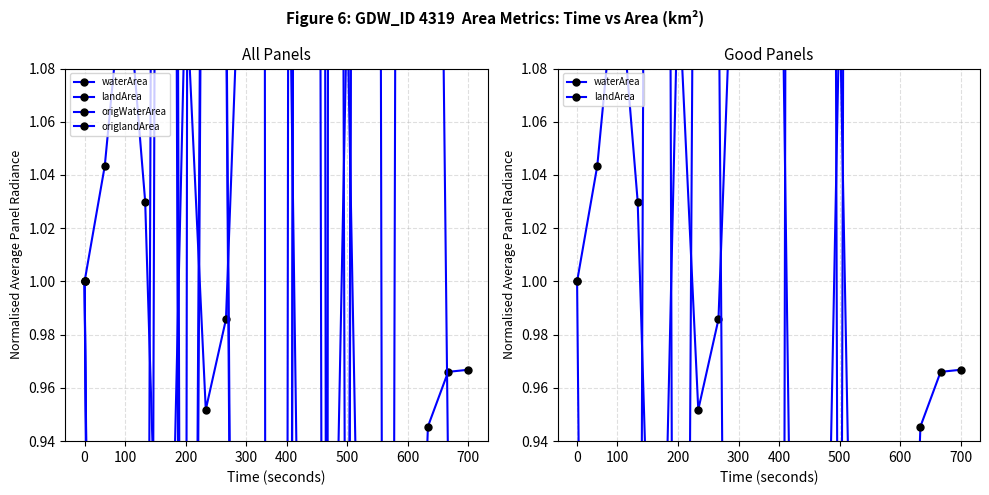

What is the average value of the landArea series?

1.4